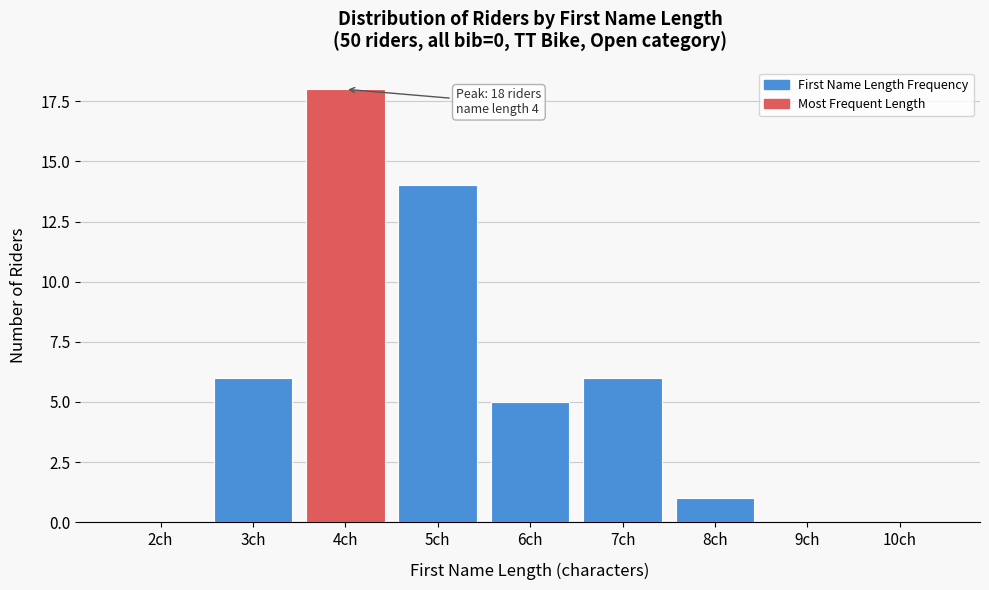

Reading right to left, list all the values displayed in this chart.

10ch=0	9ch=0	8ch=1	7ch=6	6ch=5	5ch=14	4ch=18	3ch=6	2ch=0